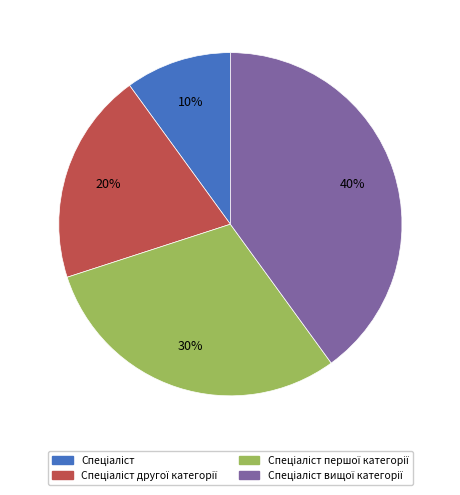

To the nearest percent, what is the average slice percentage?

25%